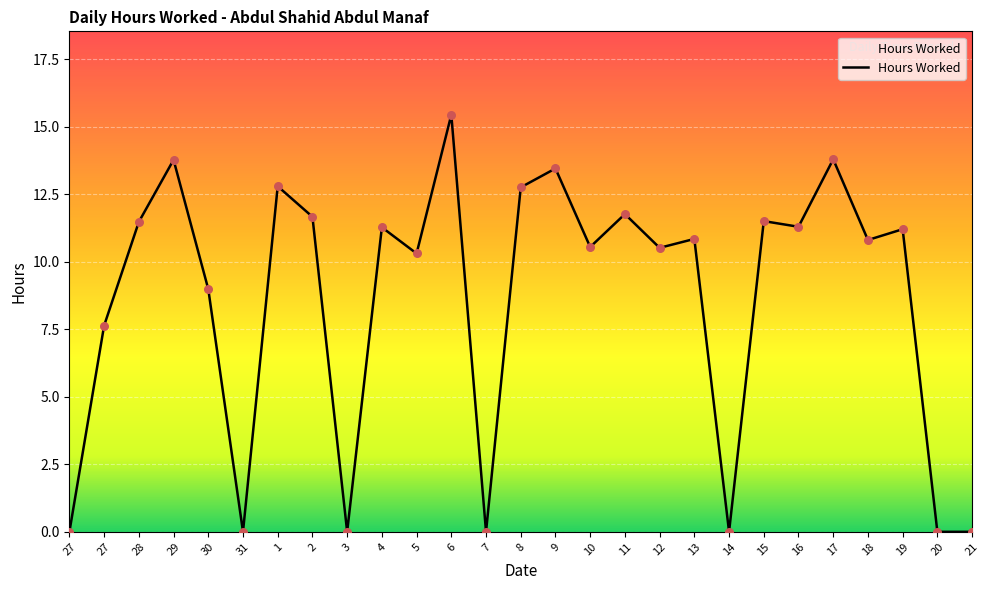

What is the change in value from 17 to 21?

-13.8